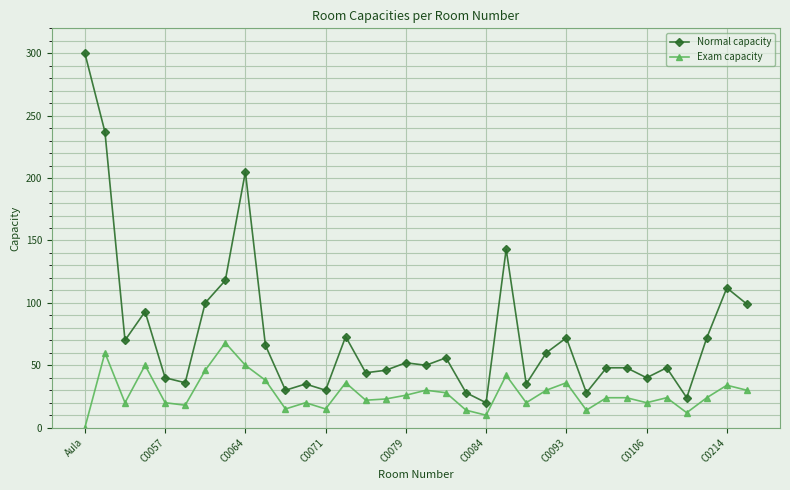

What is the difference between the second highest and minimum values in the Exam capacity series?

60